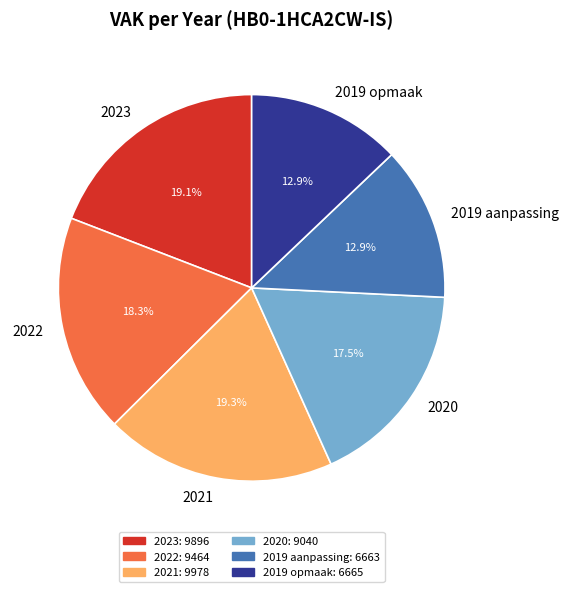

Combined, what portion of the pie is 2020 and 2019 opmaak?

30.4%